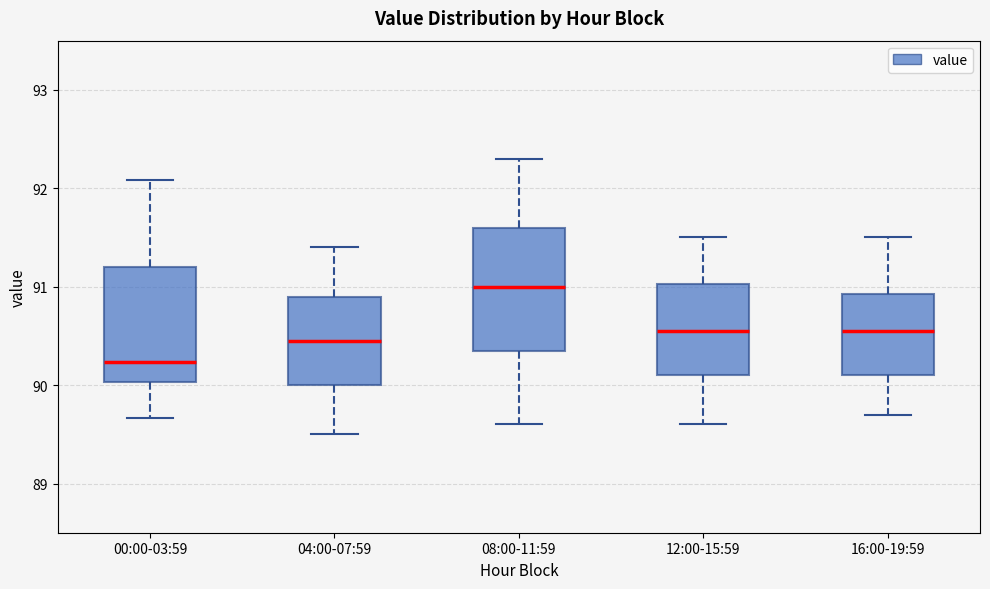

Which box's median line is the highest?

08:00-11:59